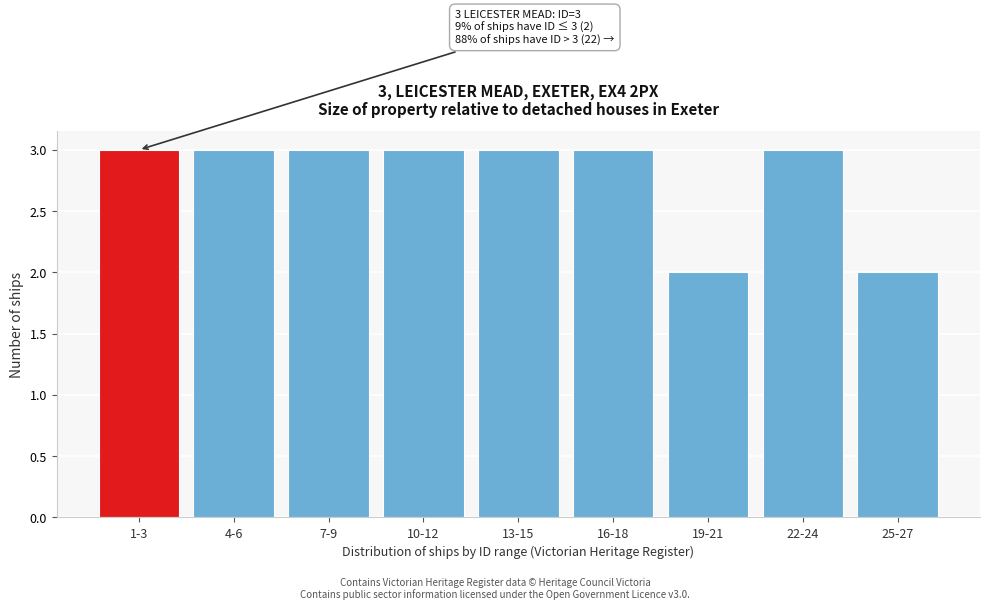

Reading left to right, extract all data points from this chart.

3	3	3	3	3	3	2	3	2